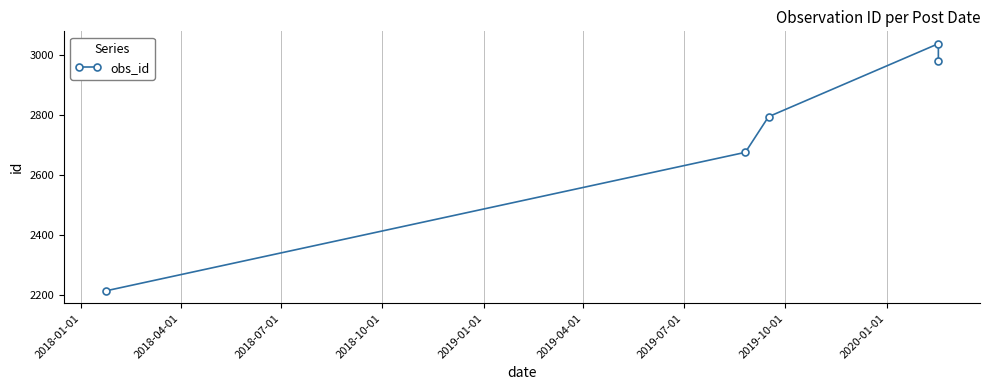

What is the difference between the second highest and second lowest values?

306